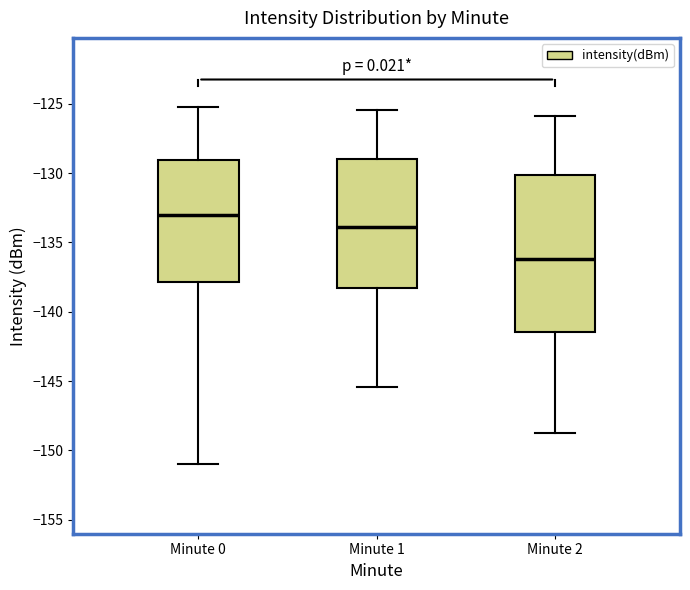

Which box is the tallest, from its lower edge to its upper edge?

Minute 2